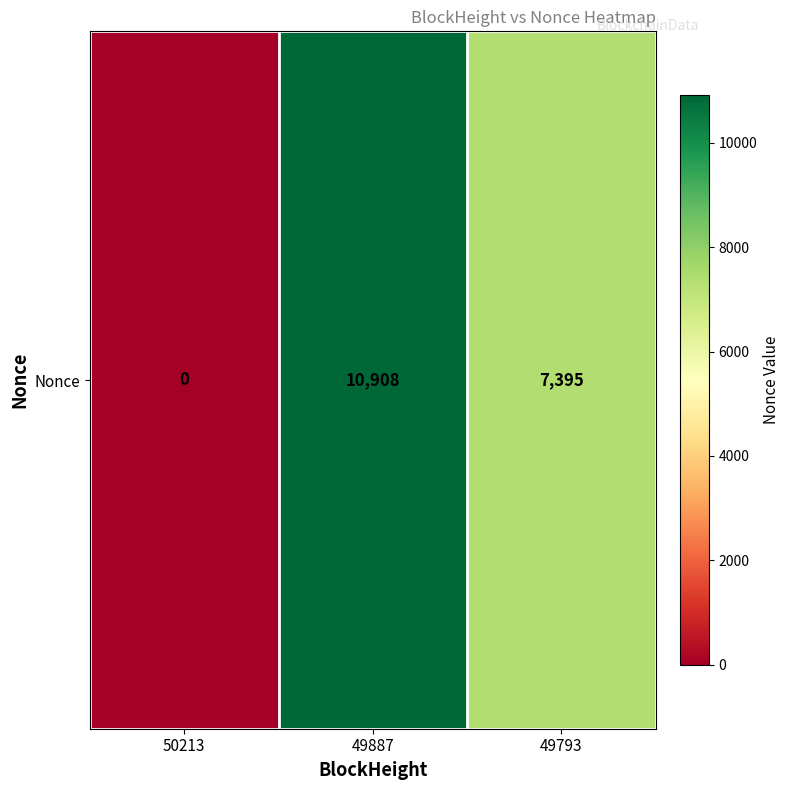

Between 49887 and 50213, which is larger?

49887